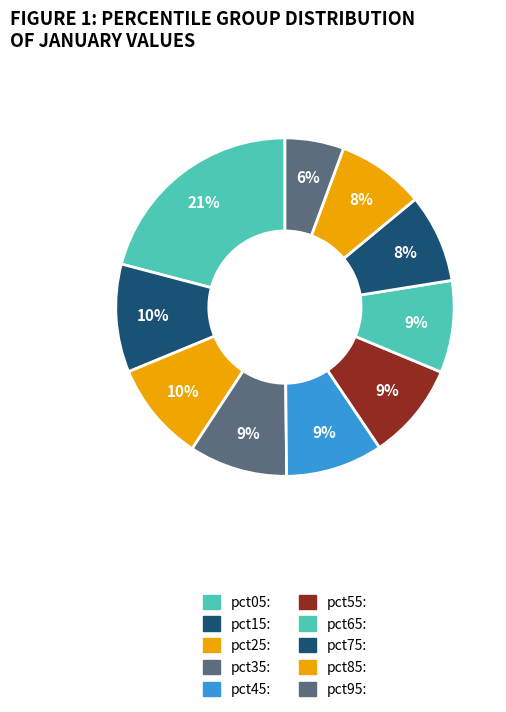

What percentage do pct35 and pct05 together represent?

30.3%